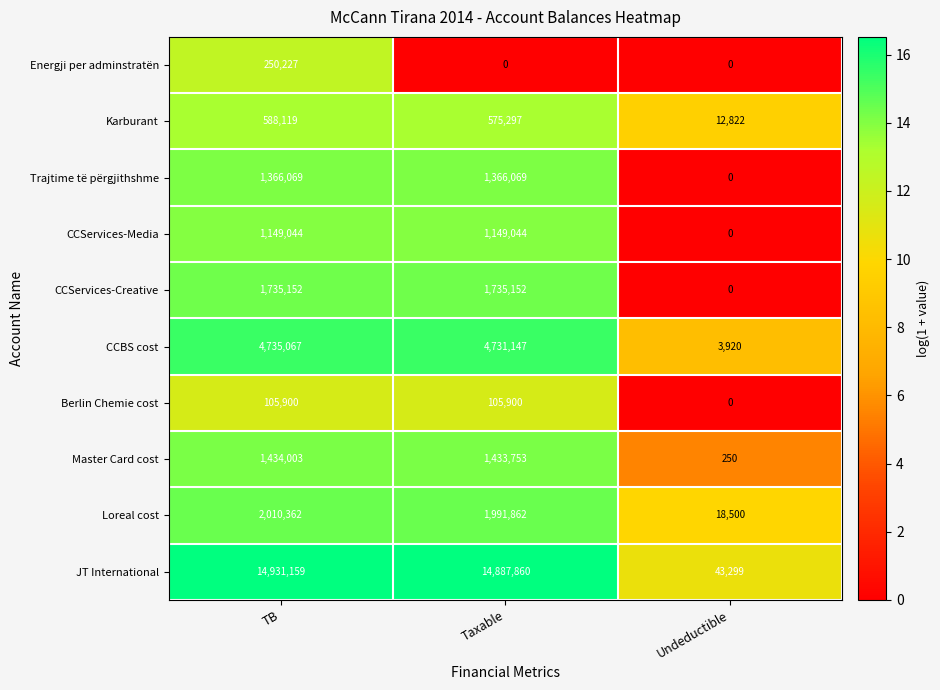

How many data points in JT International are less than 14887860?

1